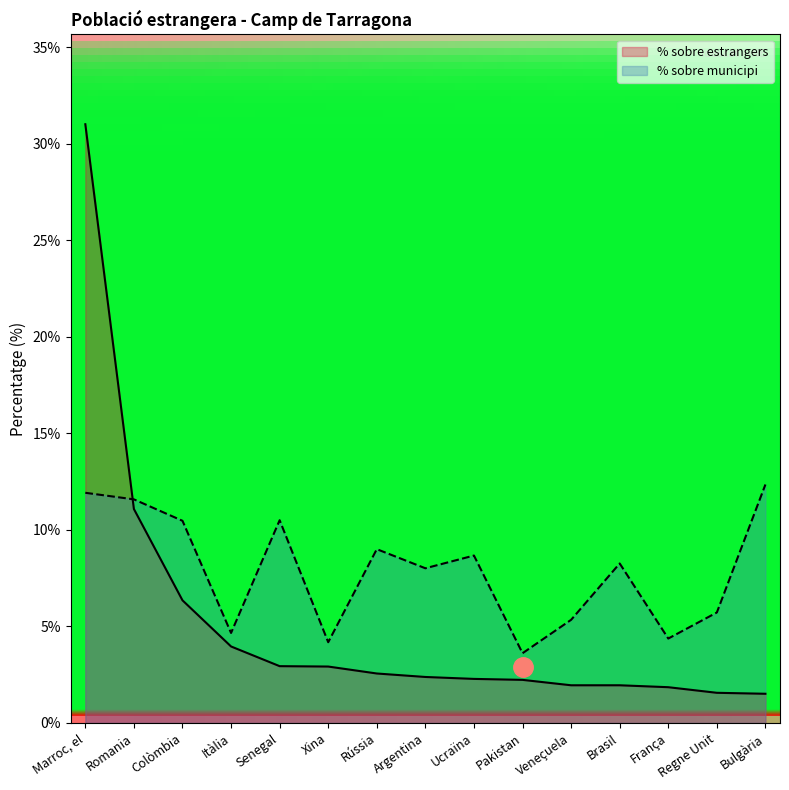

How many lines are shown in the chart?

2